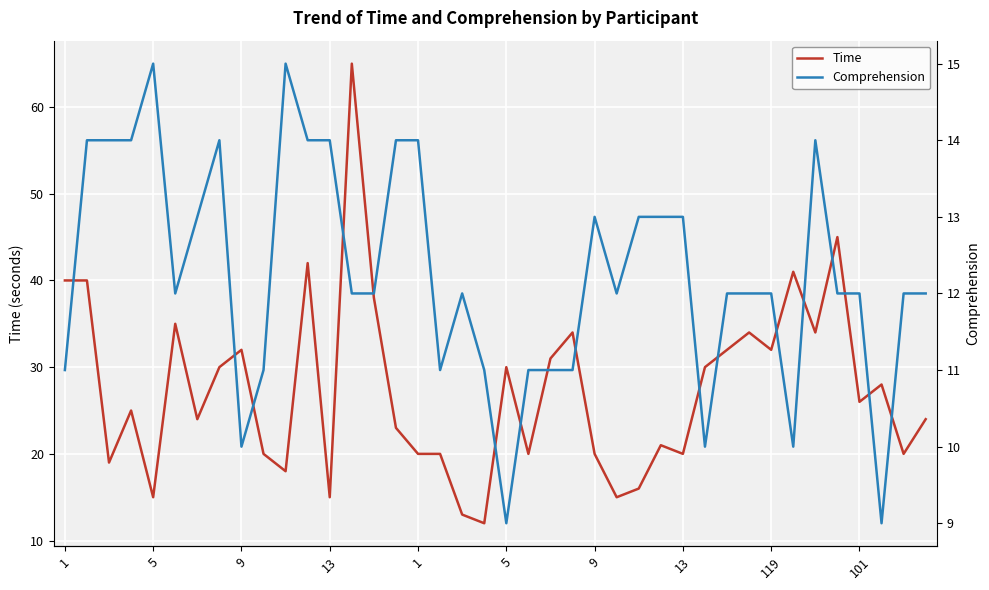

What is the label of the 39th point from the right?

5